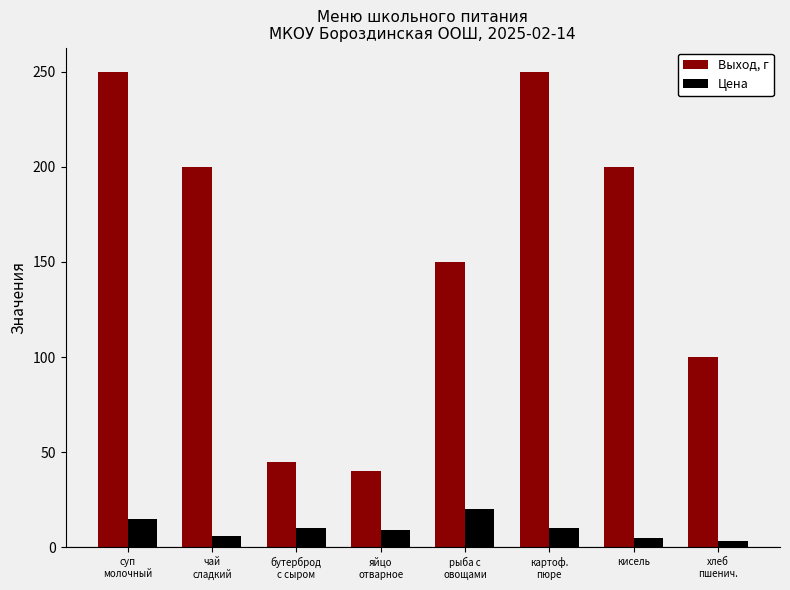

At which label is Выход, г closest to 145?

рыба с
овощами